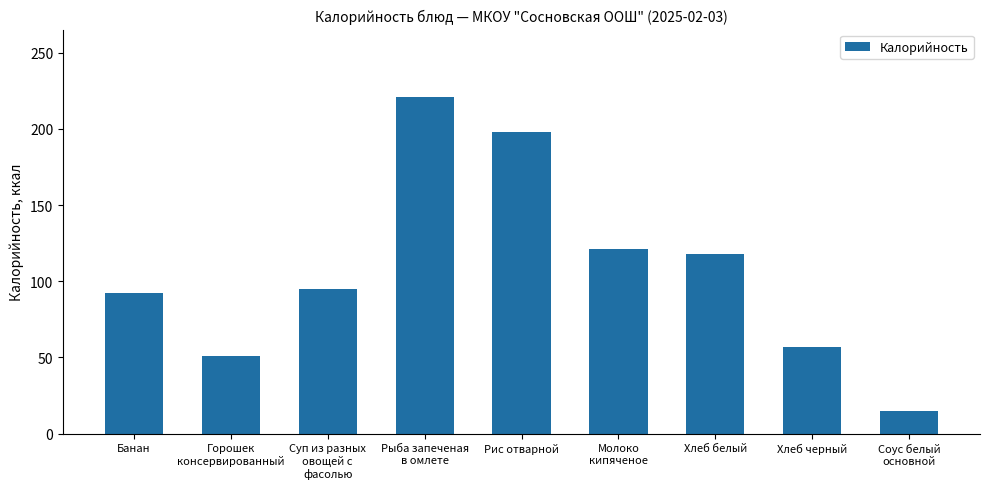

What is the change in value from Рыба запеченая
в омлете to Хлеб белый?

-103